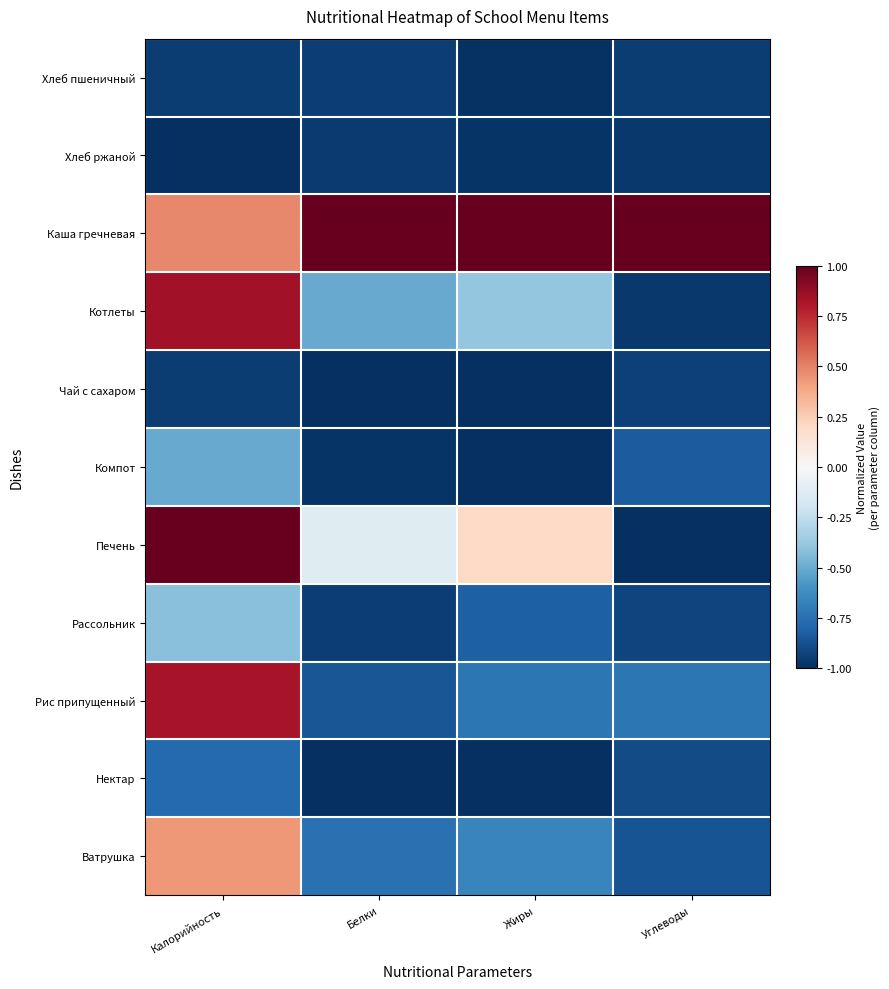

Reading right to left, list all the values displayed in this chart.

Хлеб пшеничный: Углеводы=-1.0	Жиры=-1.0	Белки=-0.9	Калорийность=-1.0
Хлеб ржаной: Углеводы=-1.0	Жиры=-1.0	Белки=-1.0	Калорийность=-1.0
Каша гречневая: Углеводы=1.0	Жиры=1.0	Белки=1.0	Калорийность=0.5
Котлеты: Углеводы=-1.0	Жиры=-0.4	Белки=-0.5	Калорийность=0.8
Чай с сахаром: Углеводы=-0.9	Жиры=-1.0	Белки=-1.0	Калорийность=-1.0
Компот: Углеводы=-0.8	Жиры=-1.0	Белки=-1.0	Калорийность=-0.5
Печень: Углеводы=-1.0	Жиры=0.2	Белки=-0.1	Калорийность=1.0
Рассольник: Углеводы=-0.9	Жиры=-0.8	Белки=-0.9	Калорийность=-0.4
Рис припущенный: Углеводы=-0.7	Жиры=-0.7	Белки=-0.9	Калорийность=0.8
Нектар: Углеводы=-0.9	Жиры=-1.0	Белки=-1.0	Калорийность=-0.8
Ватрушка: Углеводы=-0.9	Жиры=-0.7	Белки=-0.7	Калорийность=0.4